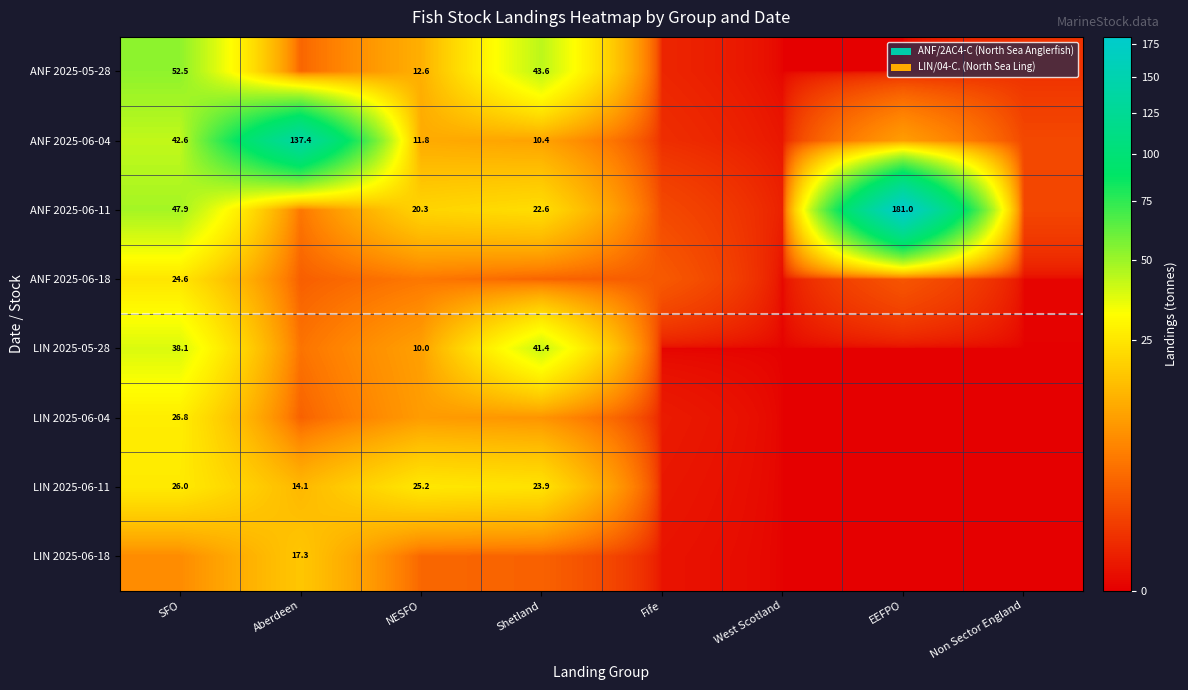

Is the value of ANF 2025-06-04 at NESFO greater than the value of ANF 2025-05-28 at SFO?

No